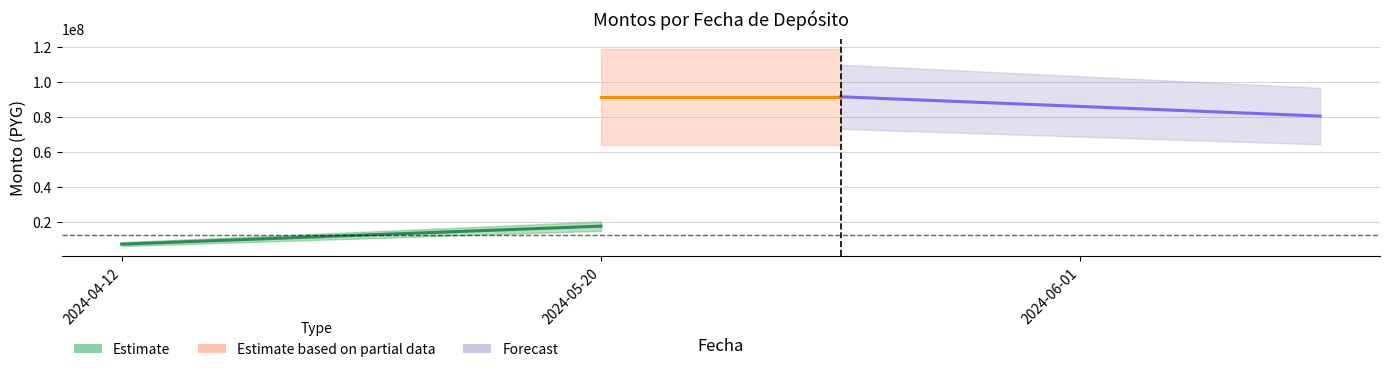

Reading right to left, transcribe all the data shown in this chart.

Estimate: 17754602	7502600
Estimate based on partial data: 91500000	91500000
Forecast: 80520000	91500000